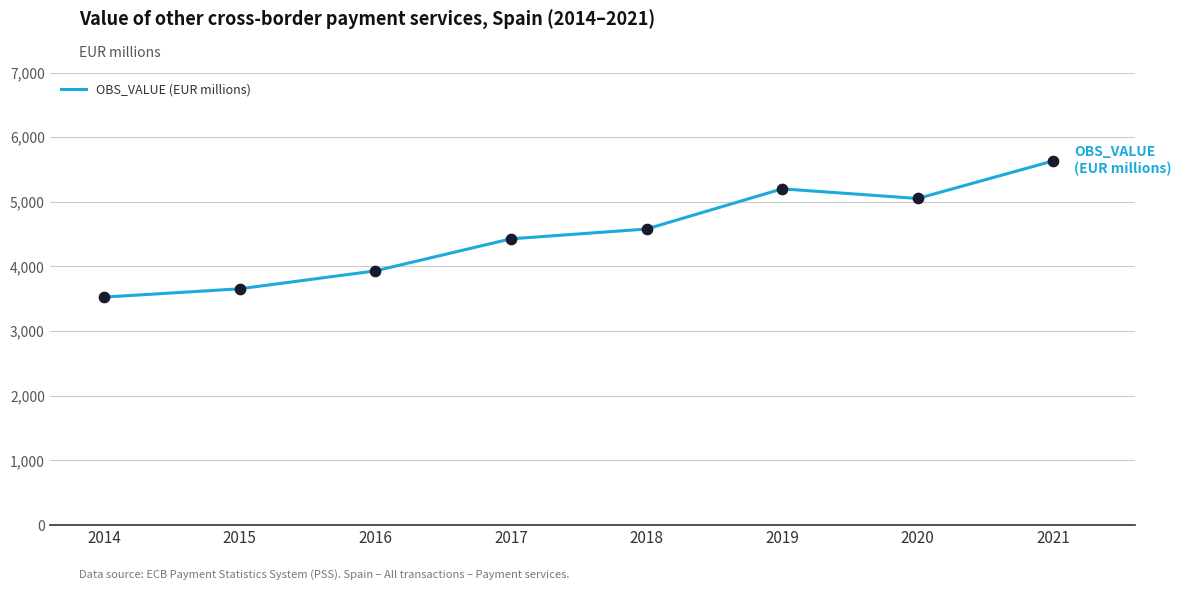

Between 2019 and 2016, which is larger?

2019